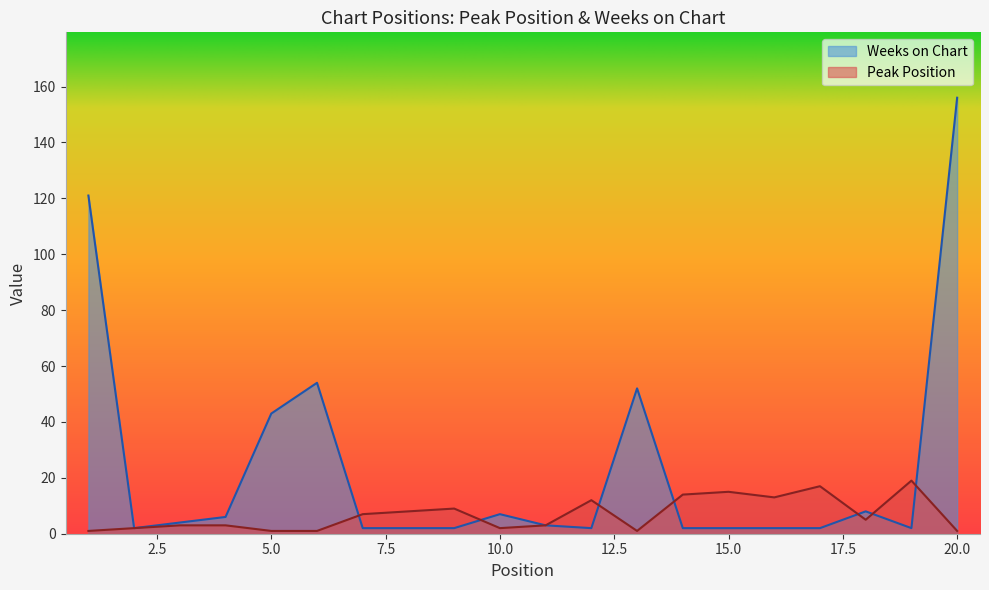

In Weeks on Chart, how many points are higher than both neighbors (excluding endpoints)?

4